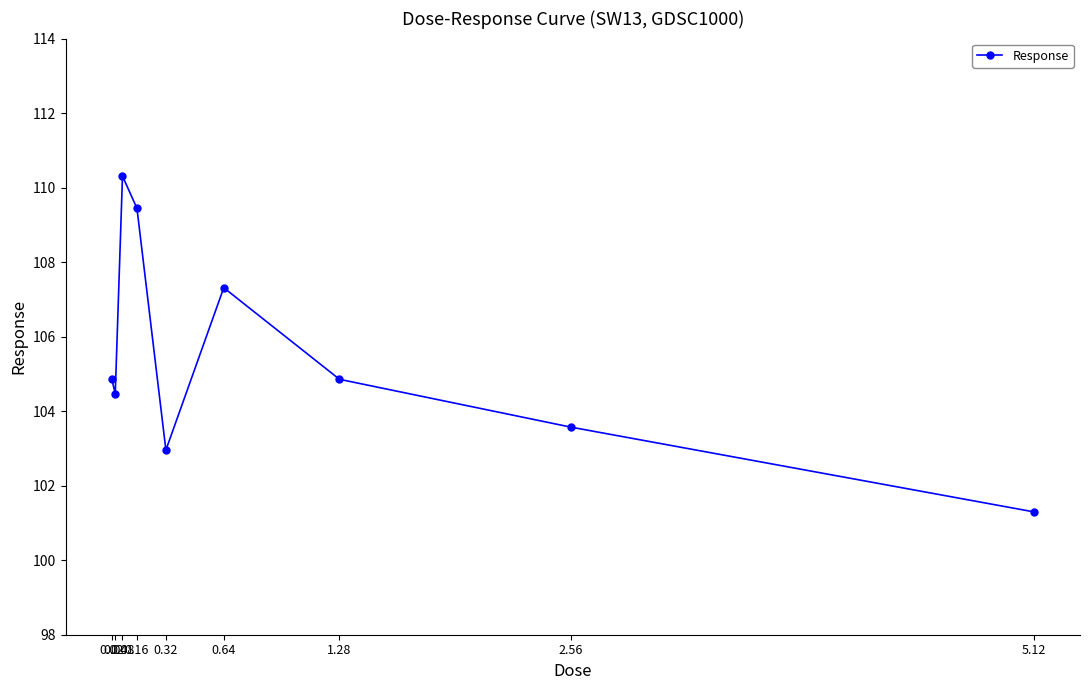

What position from the right is 0.32?

5